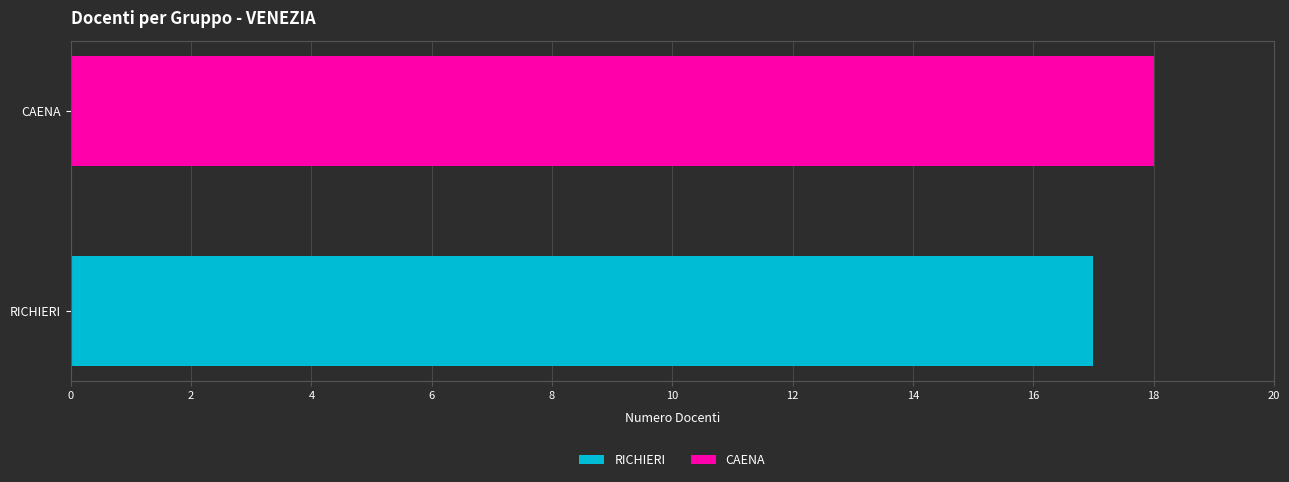

Which series changed the most between RICHIERI and CAENA?

CAENA